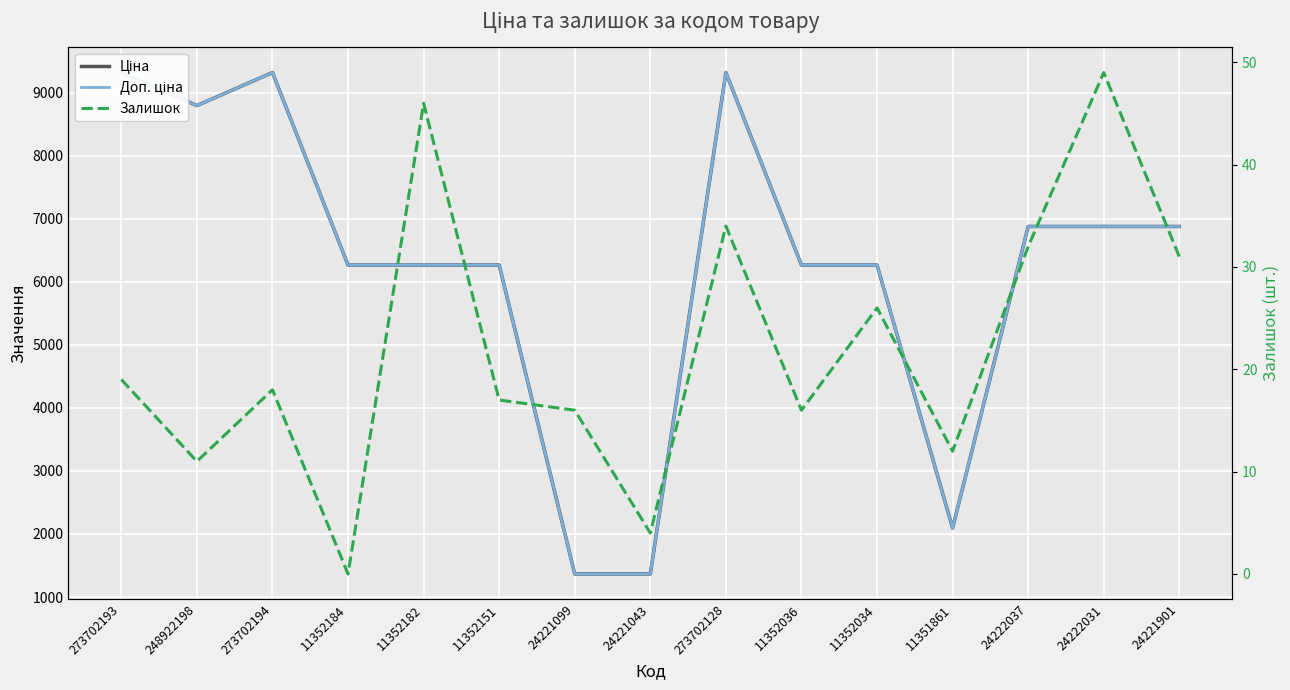

Between 273702193 and 273702128, which series saw the biggest shift?

Залишок